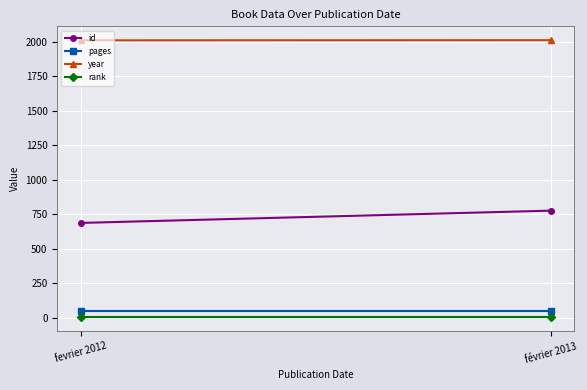

Reading left to right, what are all the values shown in this chart?

id: 687	776
pages: 48	48
year: 2012	2013
rank: 1	1